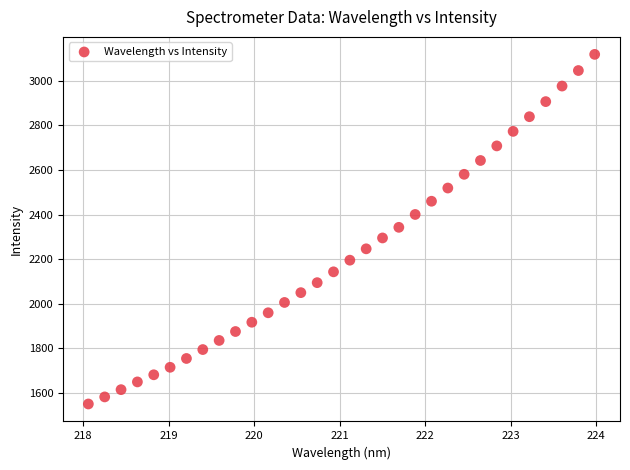

What is the range of X values (max minus min)?

5.9